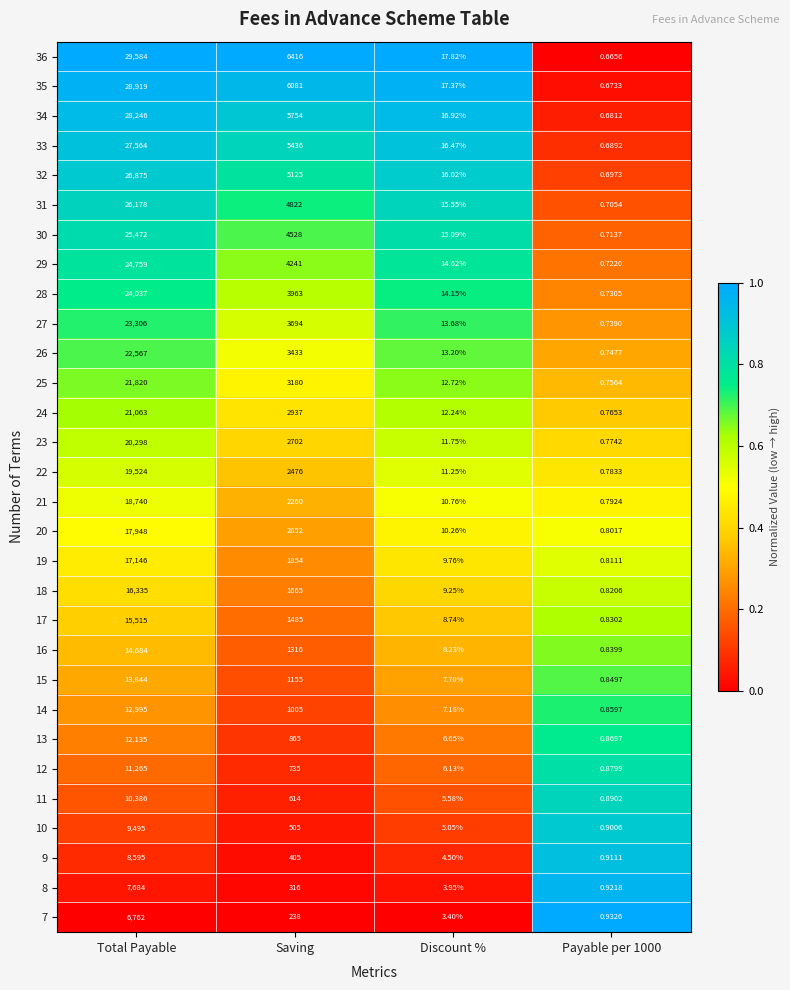

Which category has the highest value in the 14 series?

Total Payable